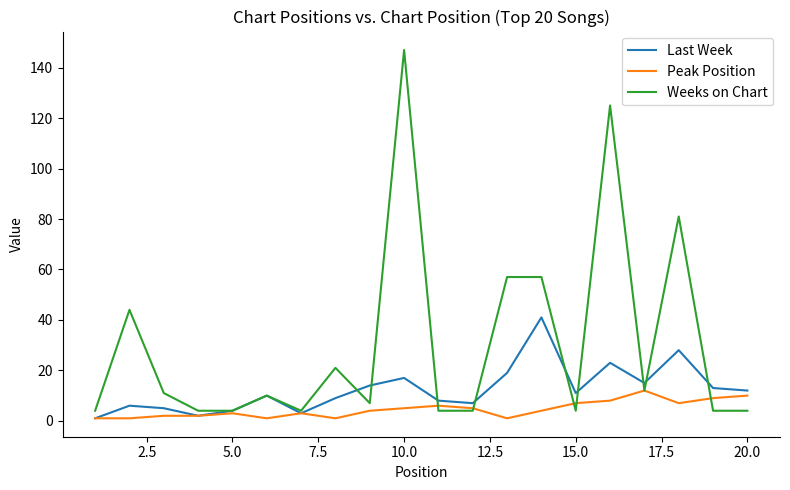

What are all the series names shown in the legend?

Last Week, Peak Position, Weeks on Chart